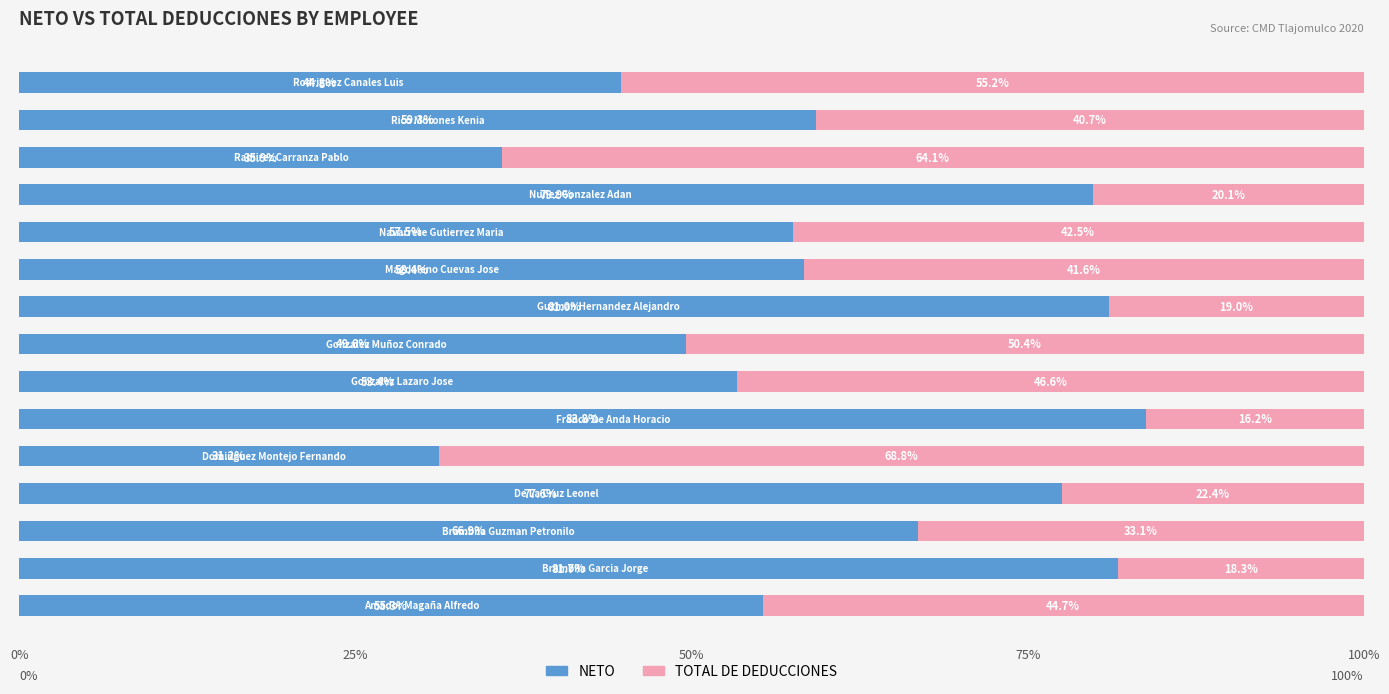

What is the maximum value for NETO?

83.8